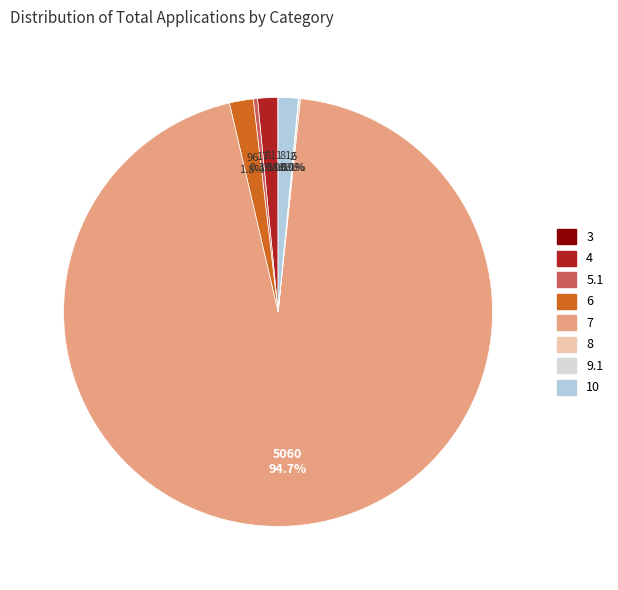

Which category has the biggest portion of the pie?

7